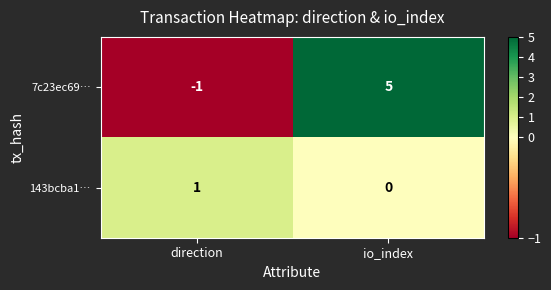

At which category is the sum across all series the highest?

io_index